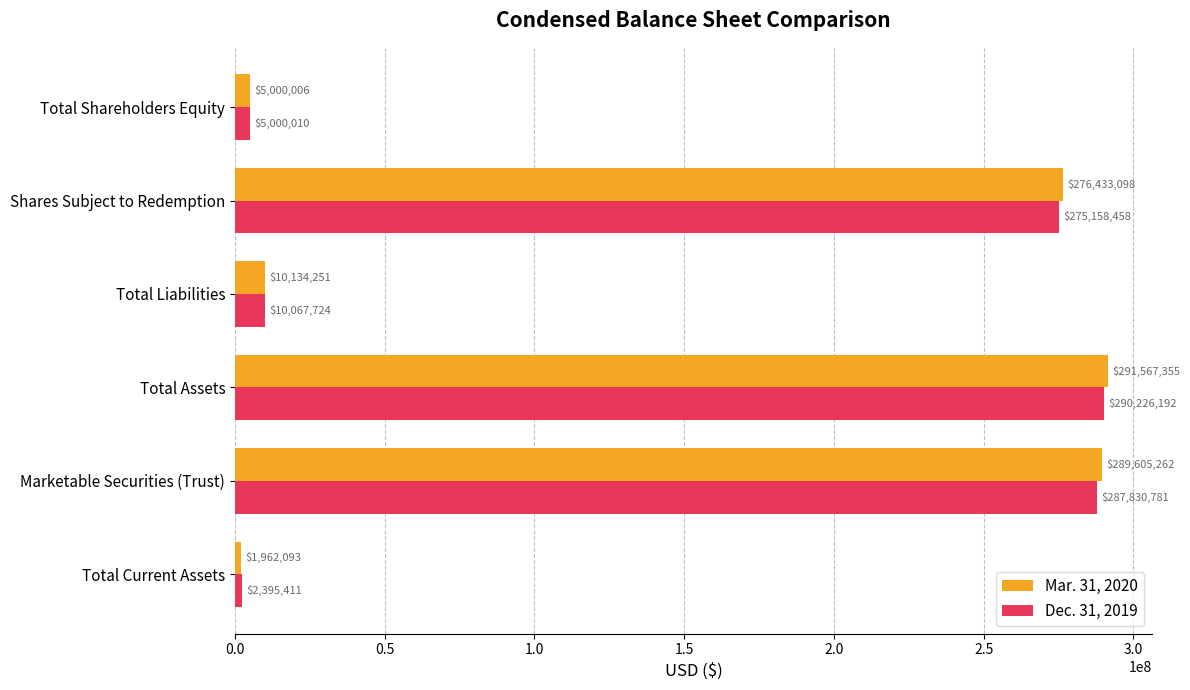

What is the lowest value of the Mar. 31, 2020 series?

1962093